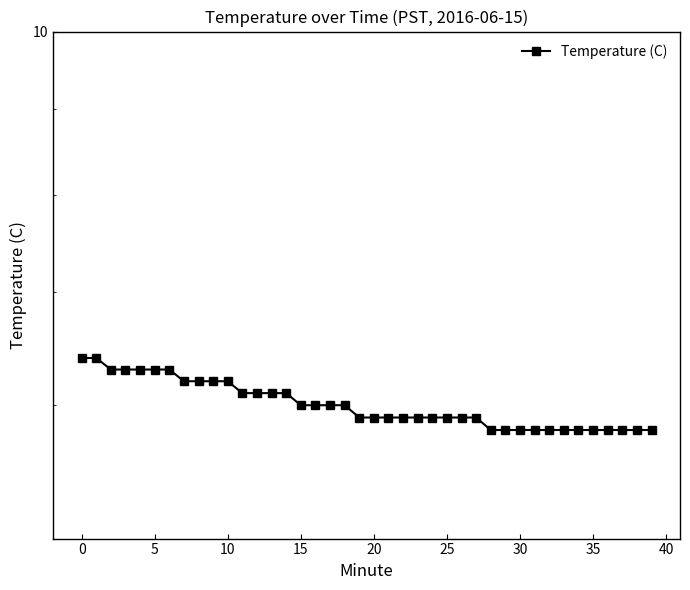

What is the change in value from 0 to 38?

-0.6